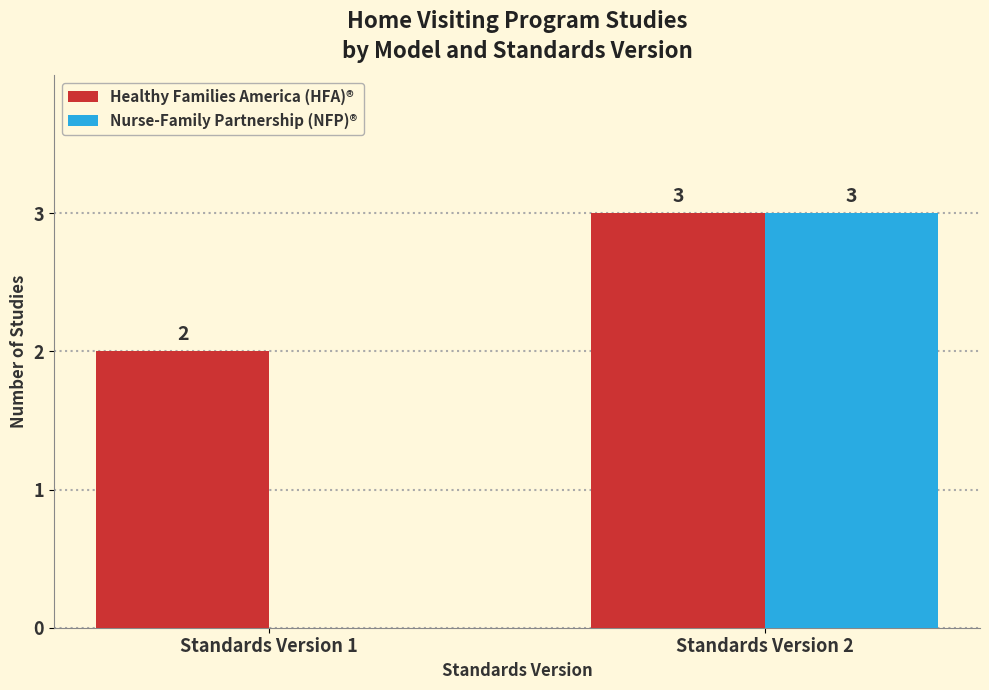

What is the difference between the Nurse-Family Partnership (NFP)® values at Standards Version 1 and Standards Version 2?

3